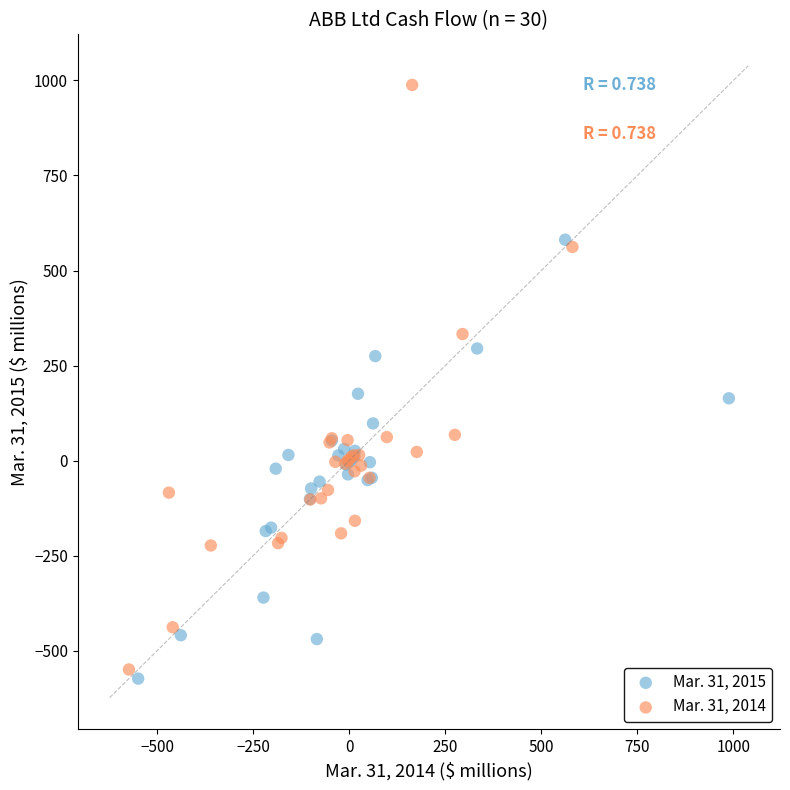

Which series contains the highest Y value?

Mar. 31, 2014